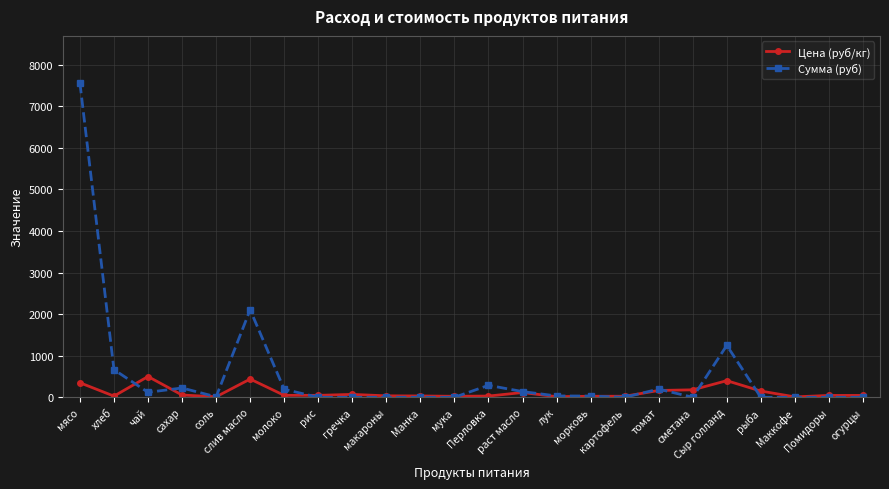

Where does the Цена (руб/кг) series first go above 47?

мясо